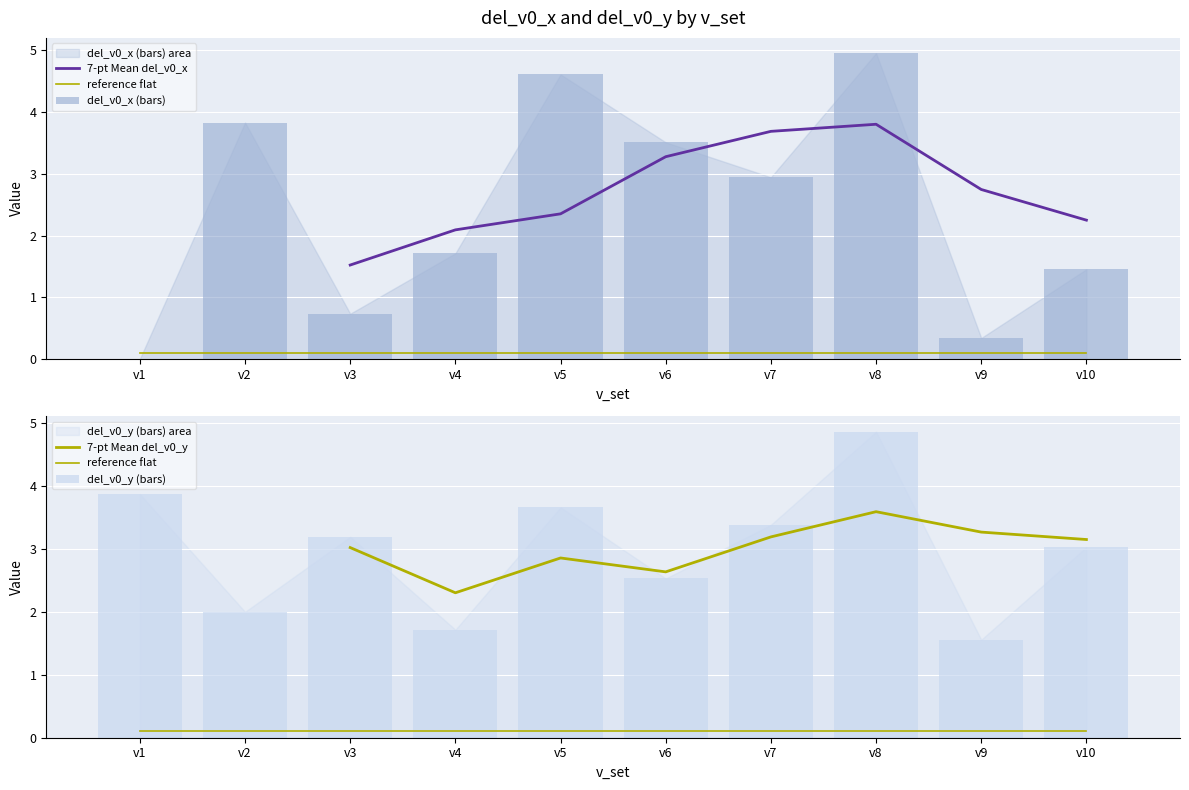

What is the maximum value for del_v0_y?

4.9